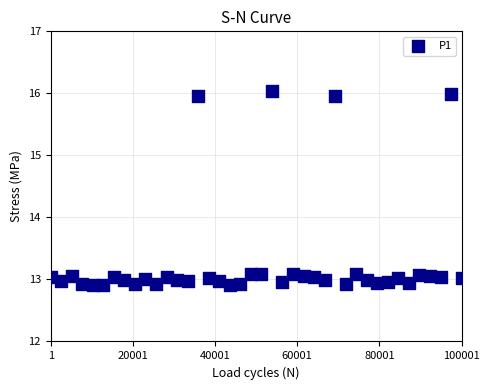

What is the range of X values (max minus min)?

100000.0